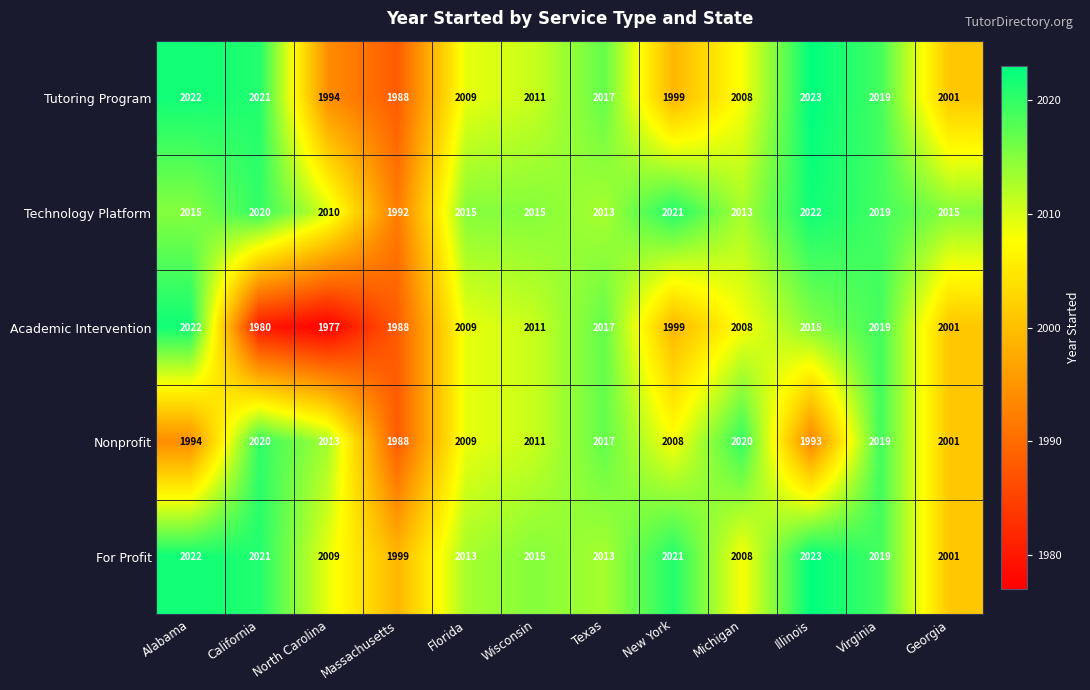

At which category is the sum across all series the highest?

Virginia